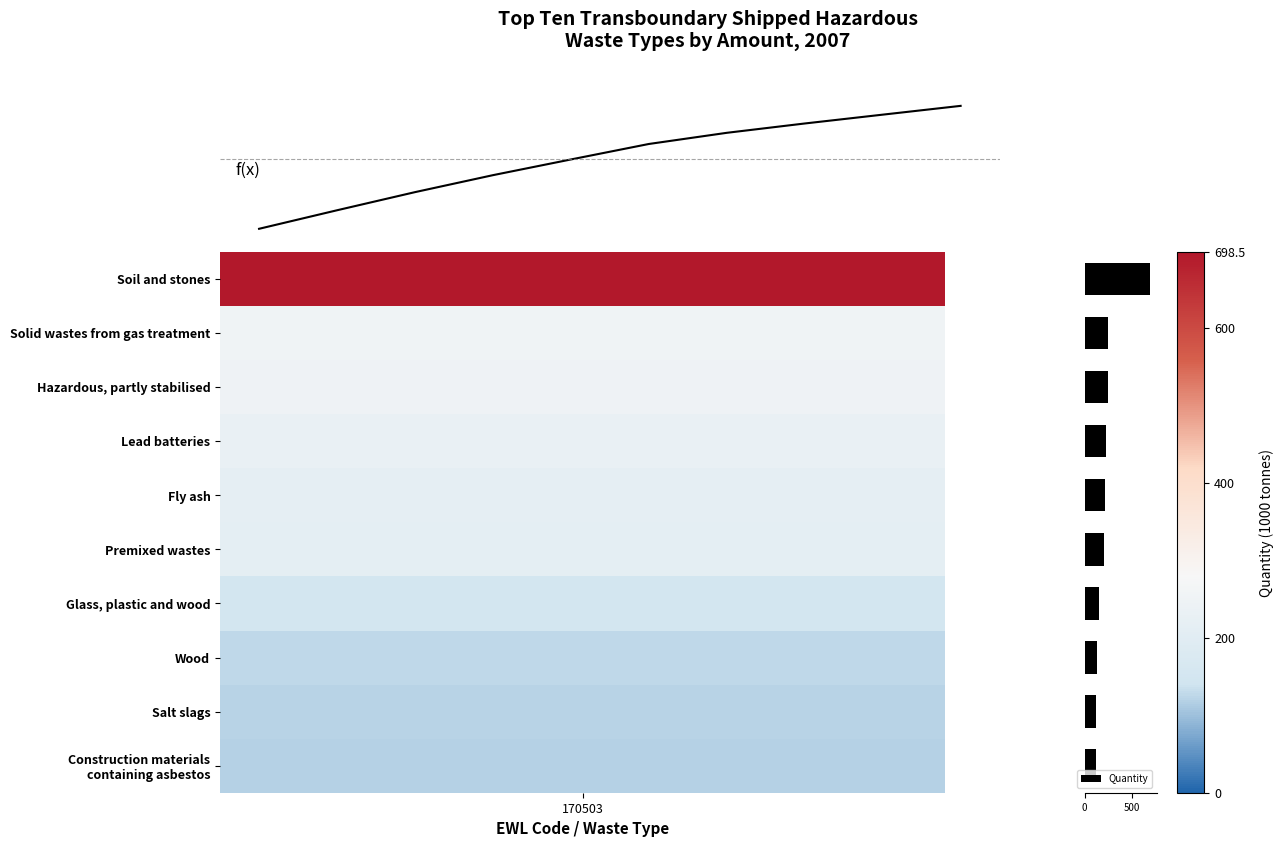

What is the average value?

237.5